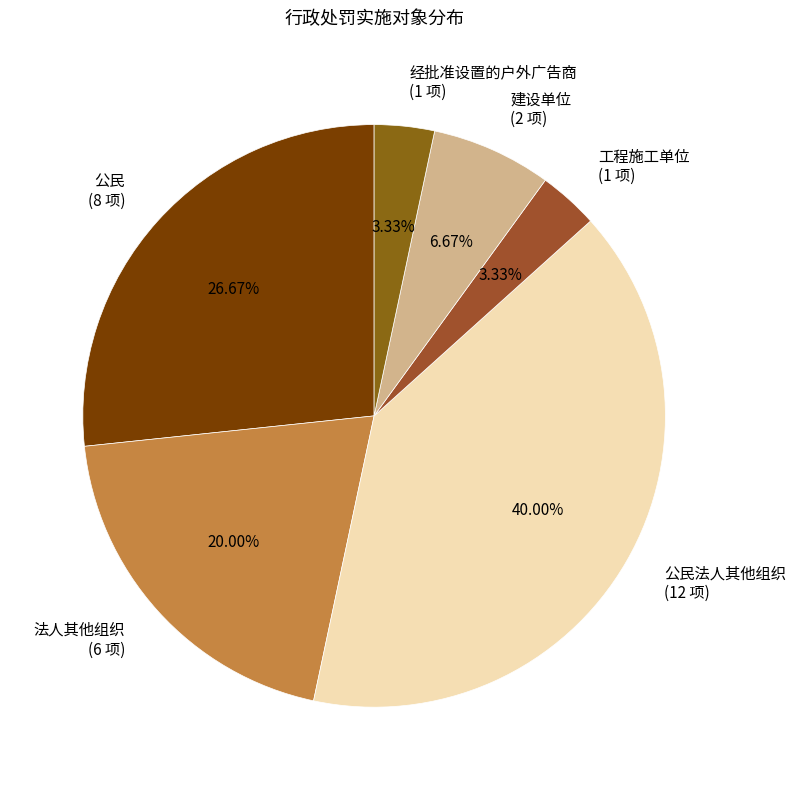

Combined, do 工程施工单位 (1 项) and 公民法人其他组织 (12 项) account for over 50%?

No